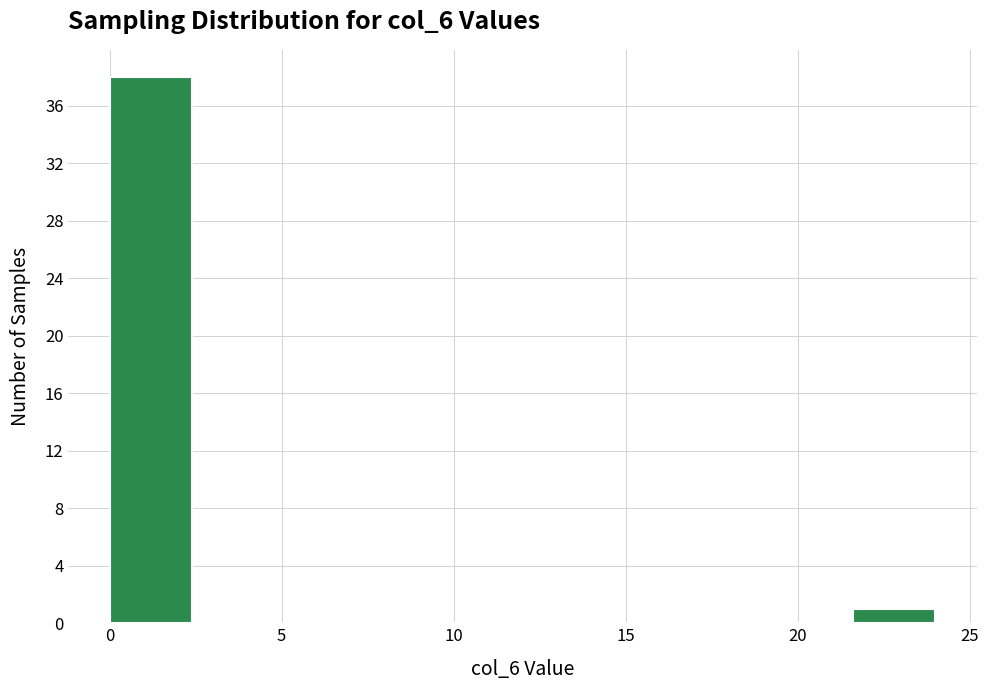

What is the height of the bar covering 21.6 to 24.0 on the x-axis? Neither the bar edges nor the heights are printed on the chart, so give them approximately, as read against the axes.

1